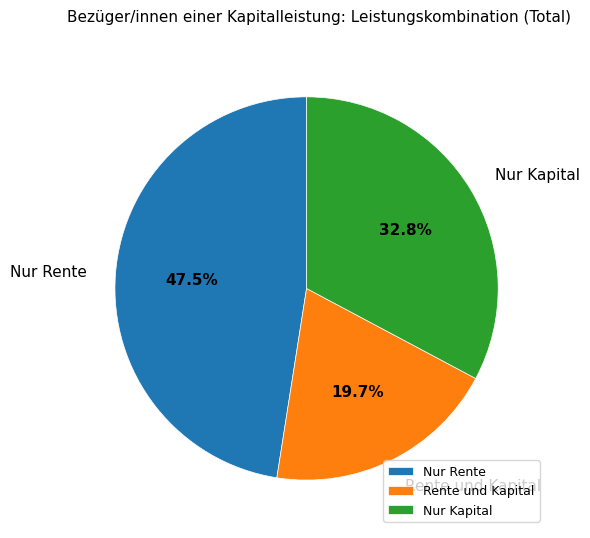

To the nearest percent, what portion does Rente und Kapital represent?

20%